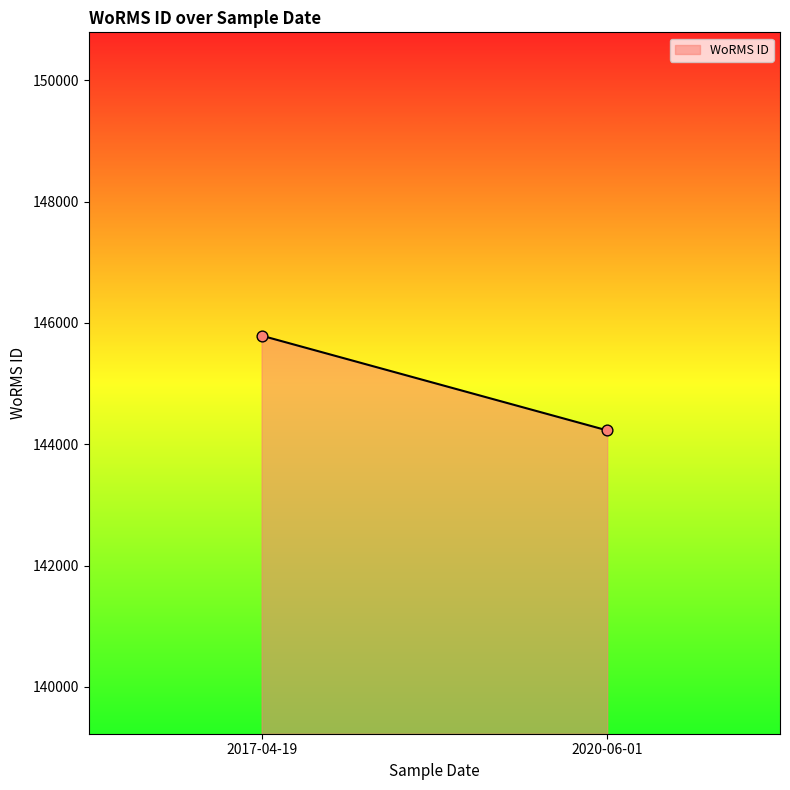

What is the average Y value?

145009